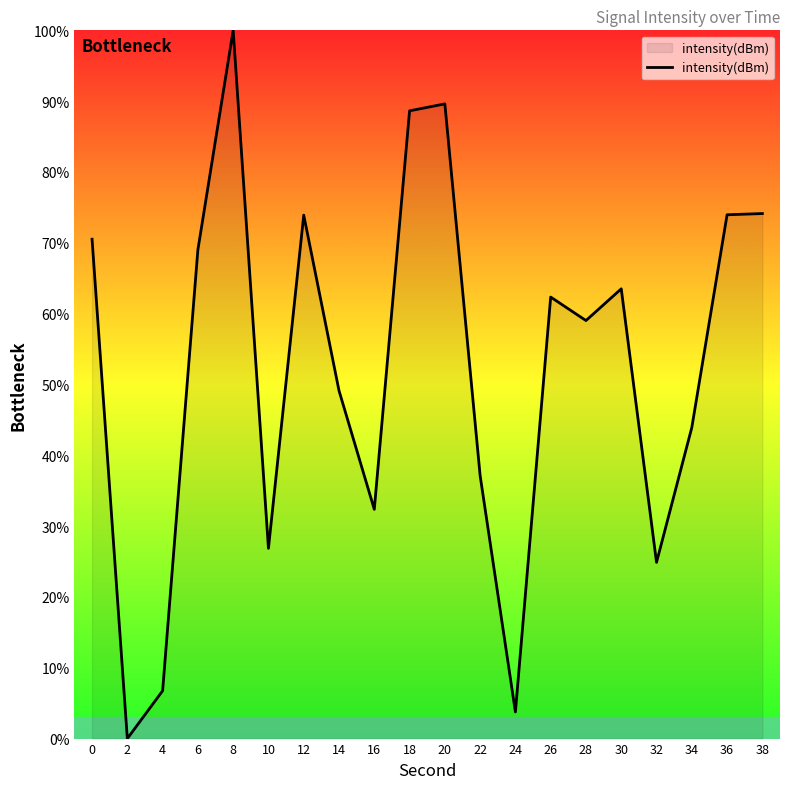

What is the difference between the second highest and minimum values?

89.6